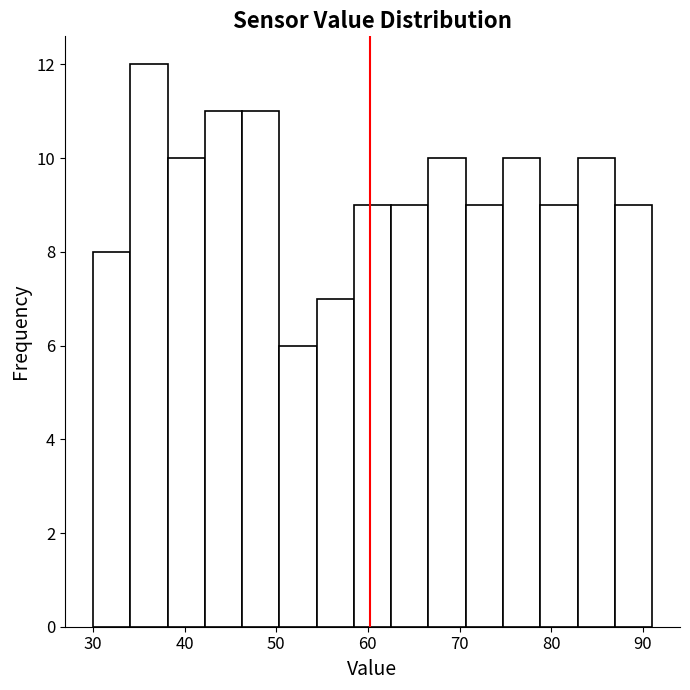

Reading left to right, list every bar in this chart as the range it spans on the x-axis followed by its height. Neither the bar edges nor the heights are printed on the chart, so give them approximately, as read against the axes.

30 to 34: 8
34 to 38: 12
38 to 42: 10
42 to 46: 11
46 to 50: 11
50 to 54: 6
54 to 58: 7
58 to 63: 9
63 to 67: 9
67 to 71: 10
71 to 75: 9
75 to 79: 10
79 to 83: 9
83 to 87: 10
87 to 91: 9